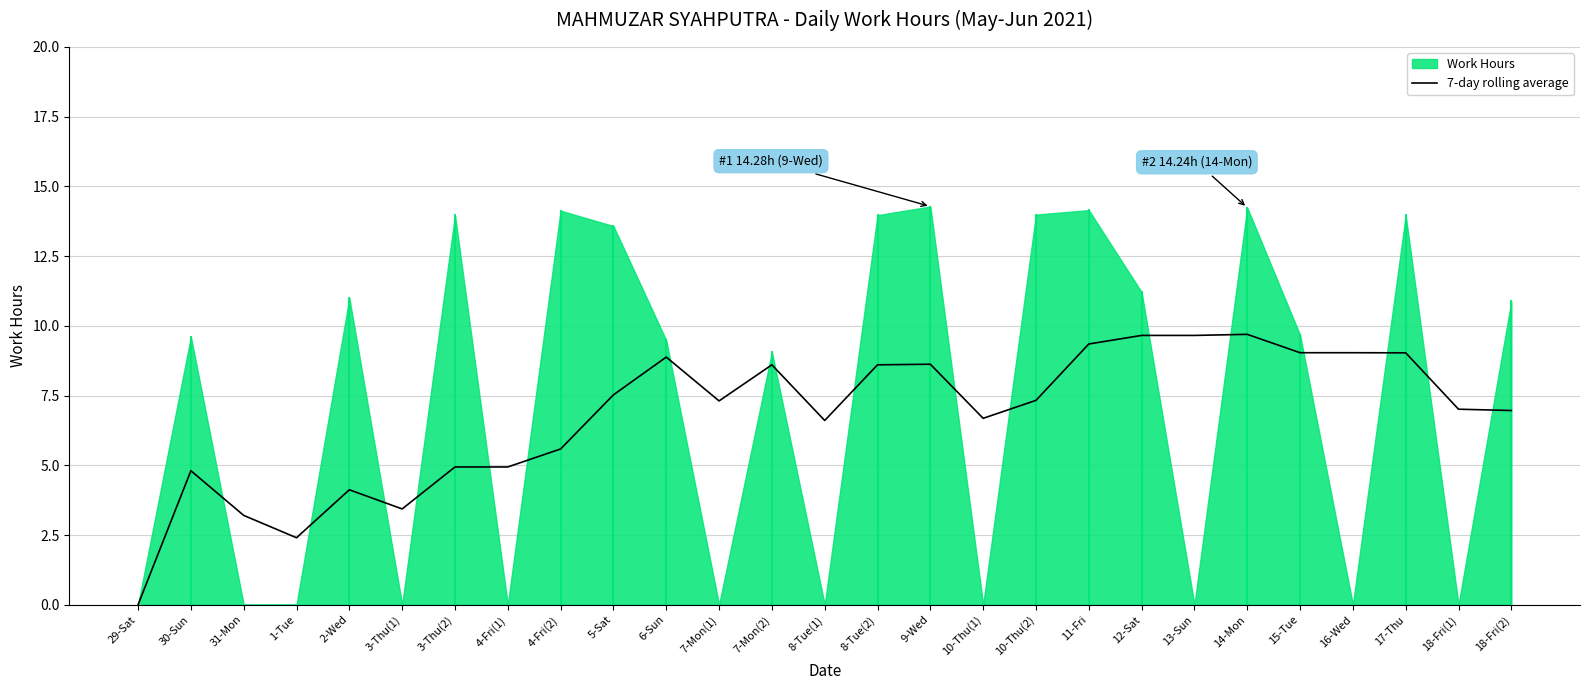

Reading left to right, transcribe all the data shown in this chart.

29-Sat=0.0	30-Sun=4.8	31-Mon=3.2	1-Tue=2.4	2-Wed=4.1	3-Thu(1)=3.4	3-Thu(2)=4.9	4-Fri(1)=4.9	4-Fri(2)=5.6	5-Sat=7.5	6-Sun=8.9	7-Mon(1)=7.3	7-Mon(2)=8.6	8-Tue(1)=6.6	8-Tue(2)=8.6	9-Wed=8.6	10-Thu(1)=6.7	10-Thu(2)=7.3	11-Fri=9.3	12-Sat=9.7	13-Sun=9.7	14-Mon=9.7	15-Tue=9.0	16-Wed=9.0	17-Thu=9.0	18-Fri(1)=7.0	18-Fri(2)=7.0